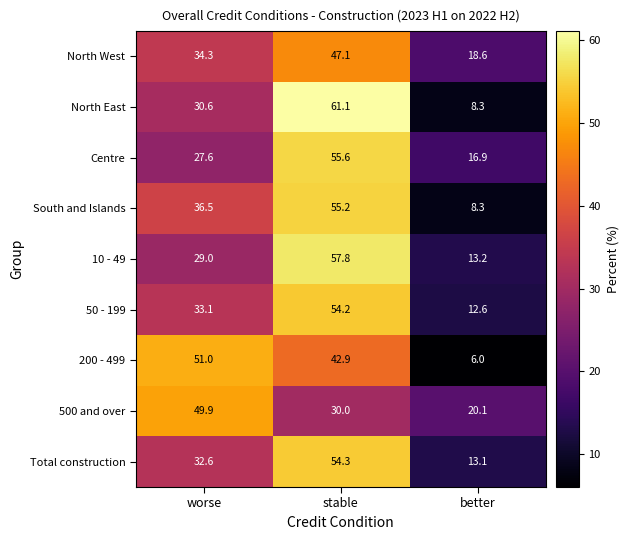

Which series has the largest total across all categories?

Centre